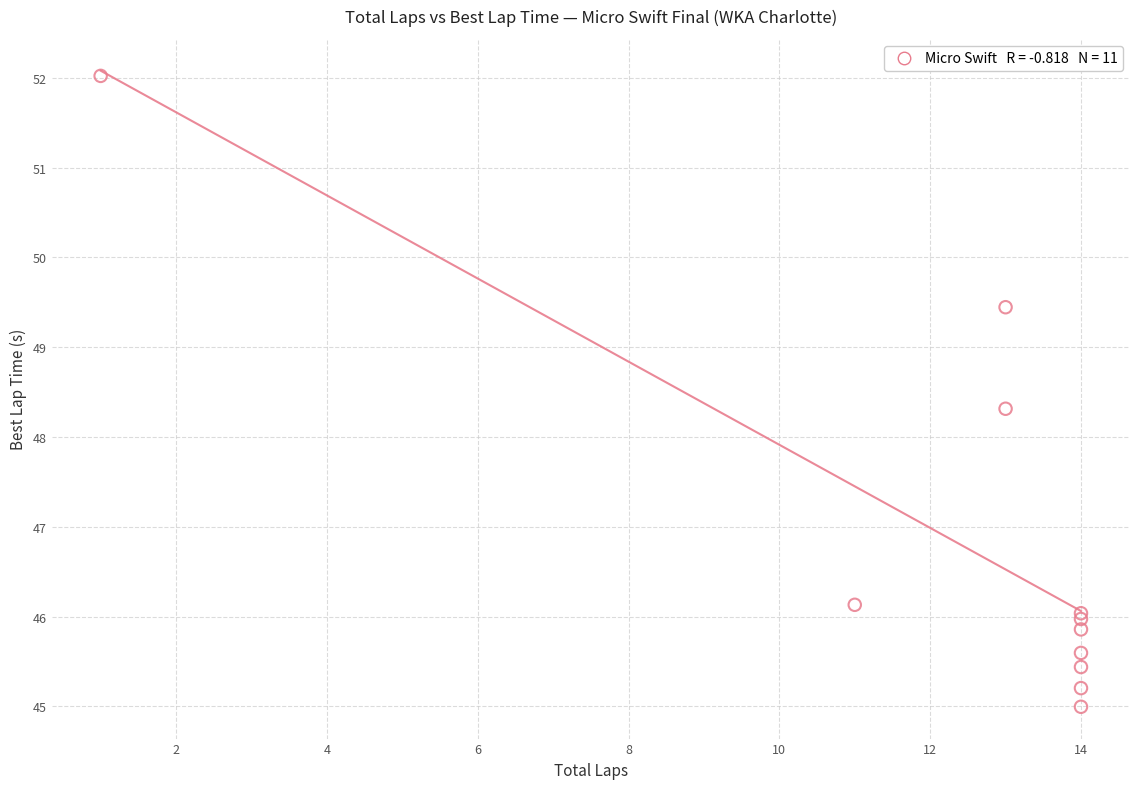

What Y value in the scatter plot is closest to 48?

48.3